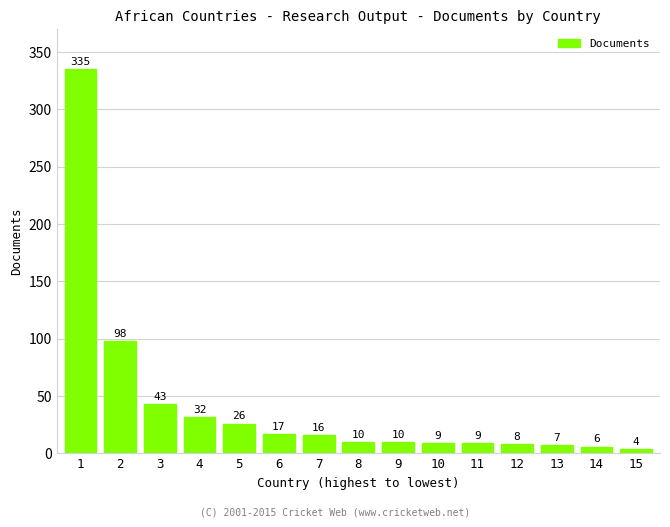

Reading right to left, transcribe all the data shown in this chart.

15=4	14=6	13=7	12=8	11=9	10=9	9=10	8=10	7=16	6=17	5=26	4=32	3=43	2=98	1=335